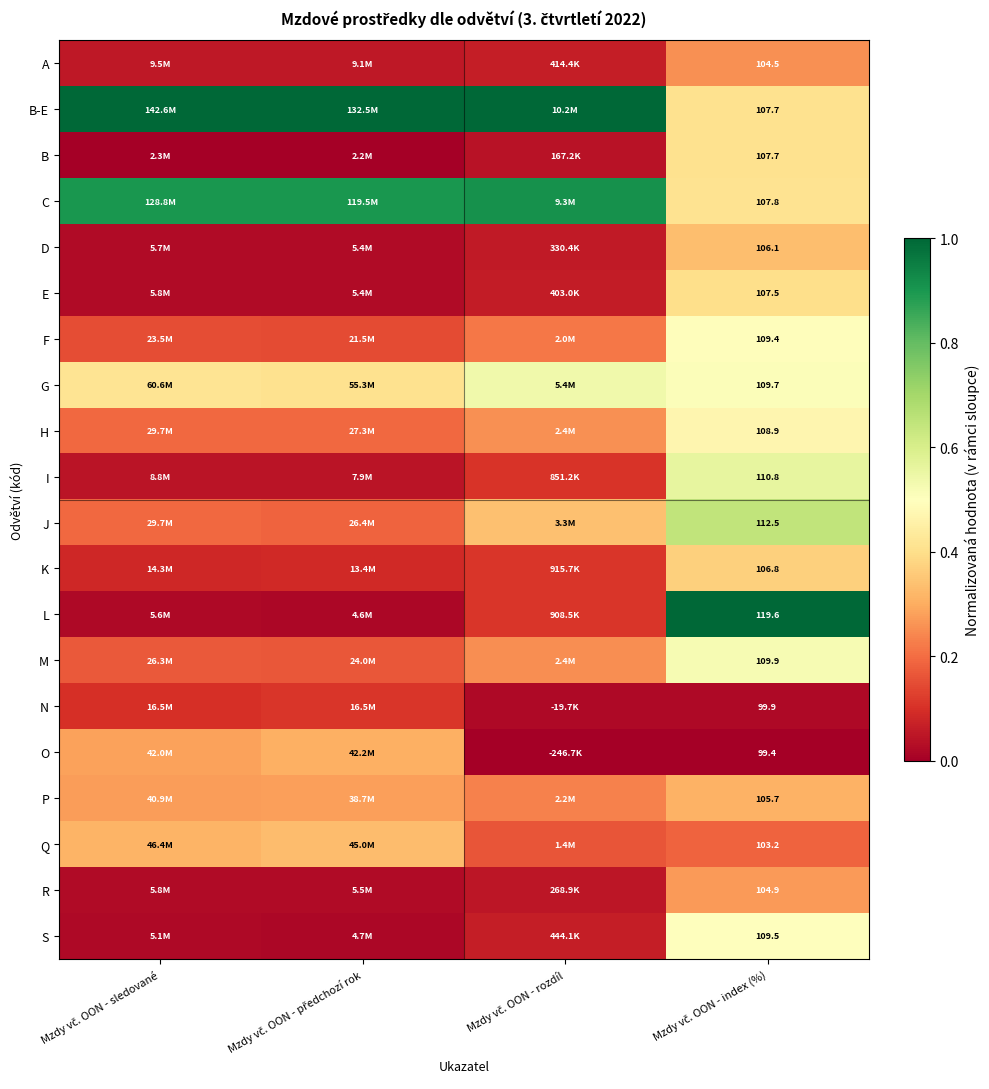

The I series shows 0.6 at Mzdy vč. OON - index (%). True or false?

True